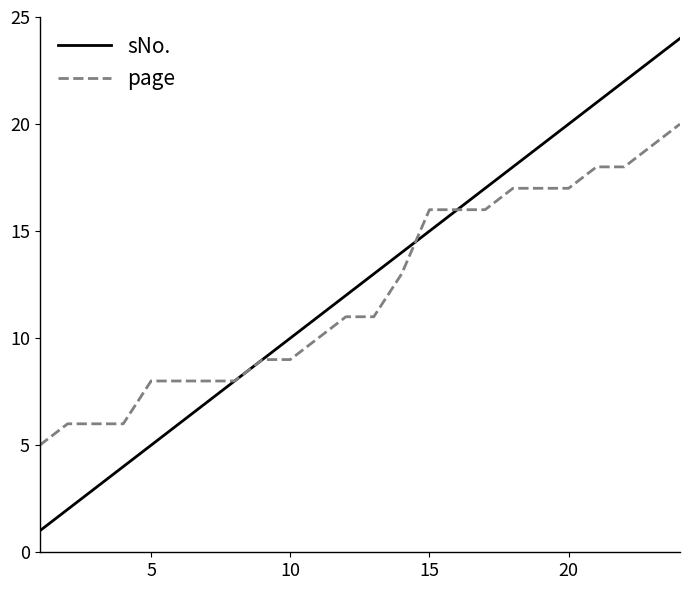

List the series in order of their peak value, lowest first.

page, sNo.